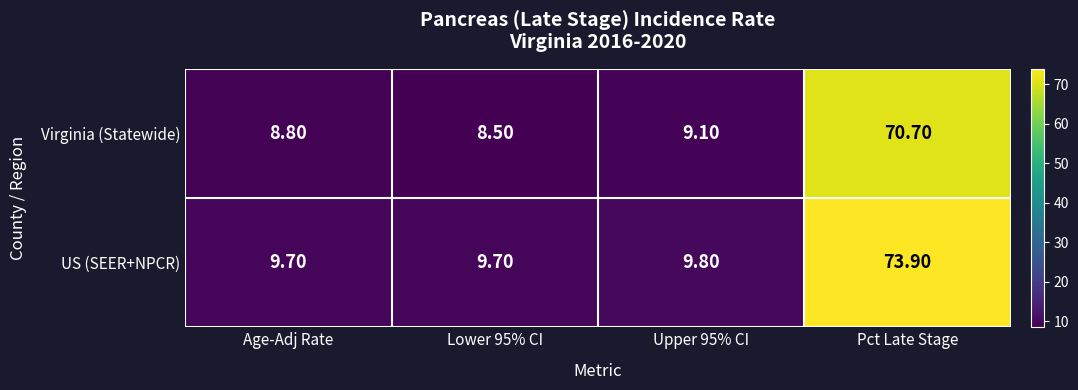

Which series has the widest spread of values?

US (SEER+NPCR)